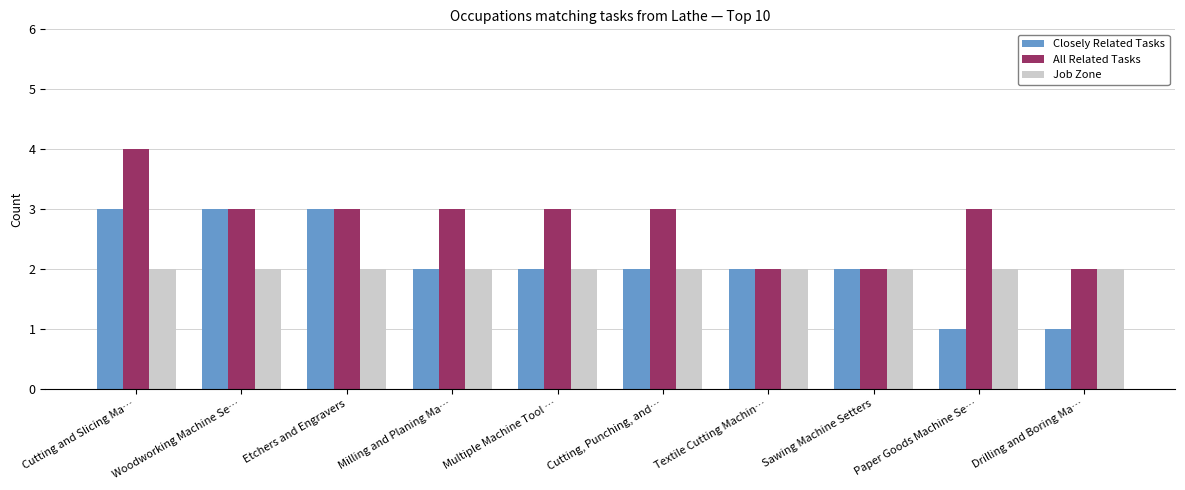

What is the approximate value of All Related Tasks at Paper Goods Machine Se…?

3